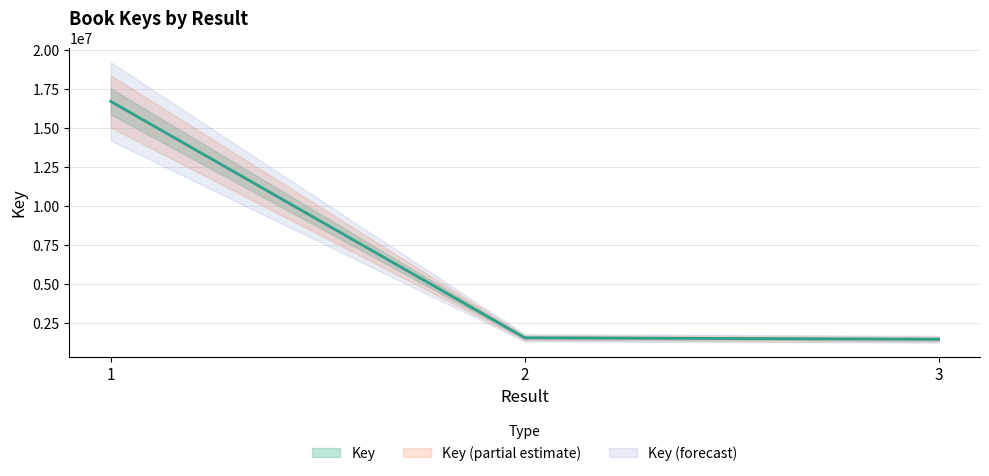

At which label does the data first exceed 1579119?

1